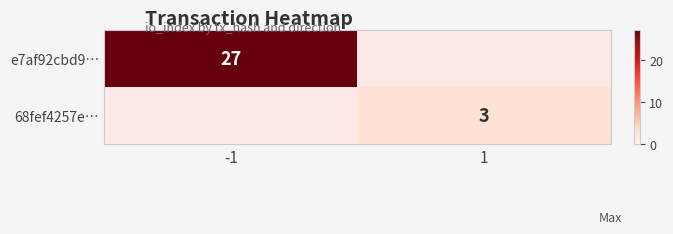

True or false: e7af92cbd9… has a value of 7 at -1.

False